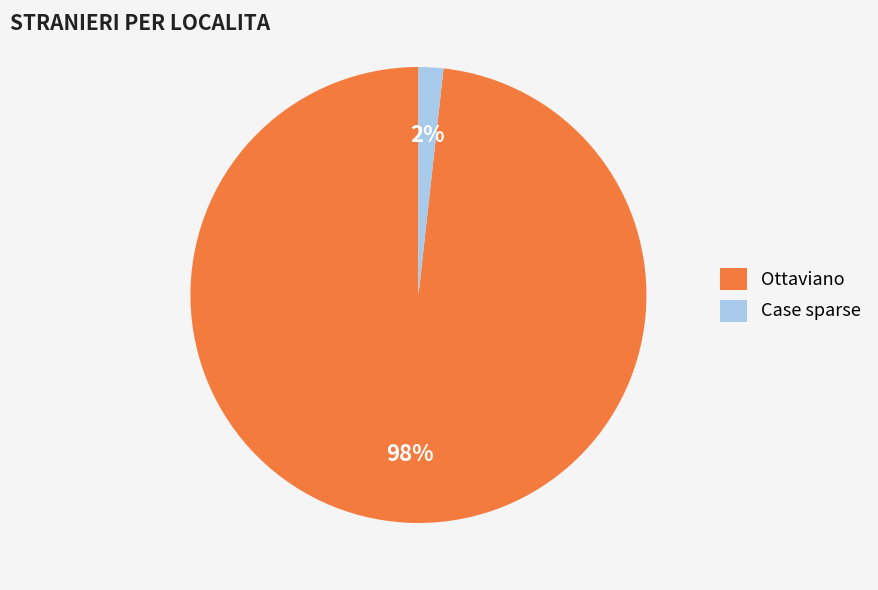

Does Ottaviano account for over 50% of the chart?

Yes